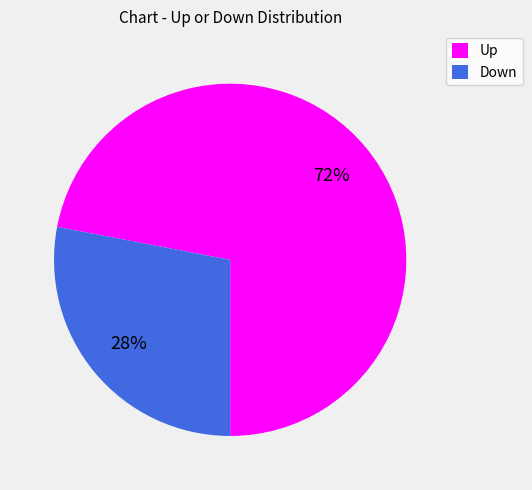

To the nearest percent, what is the difference between the largest and smallest slice percentages?

44%